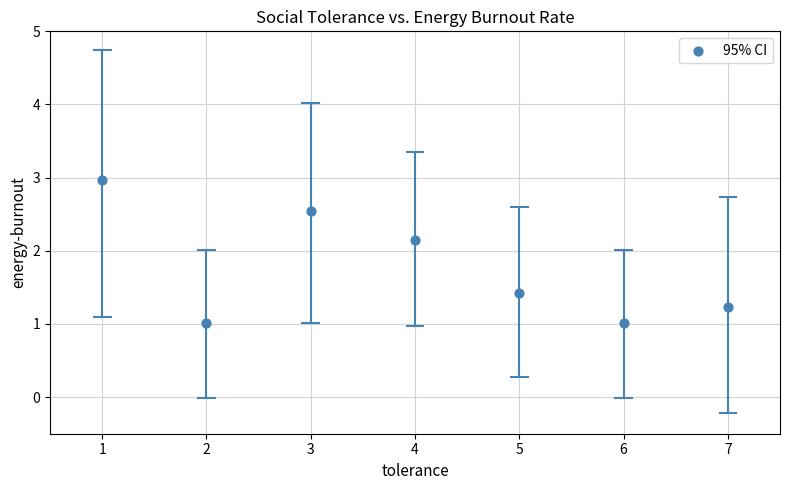

What is the average Y value?

1.8